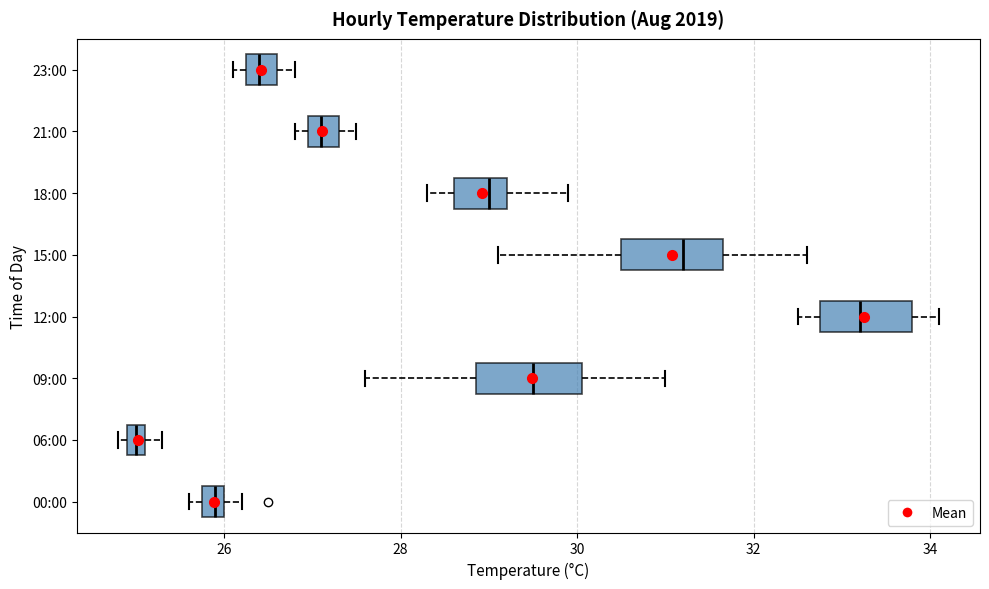

Where is the right edge of the box for 21:00 on the x-axis? The values are not printed on the chart, so give them approximately, as read against the axis.

27.4